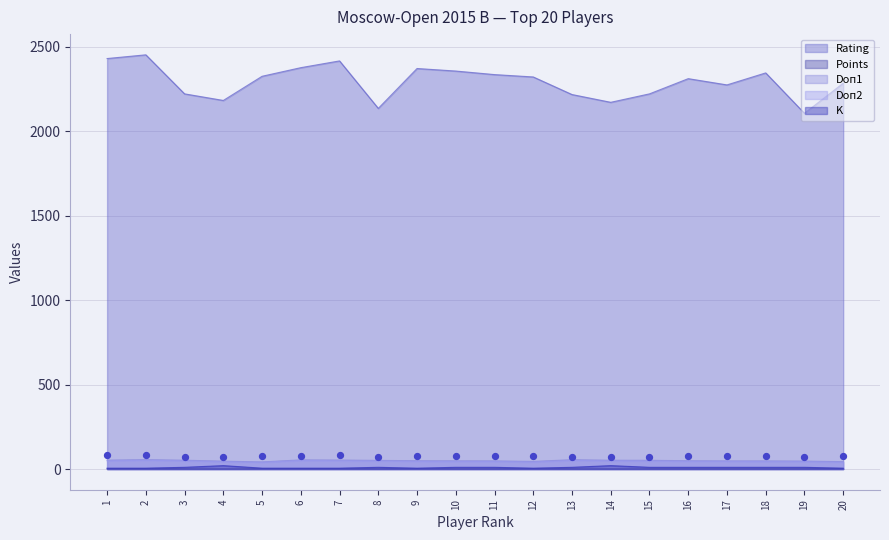

Which series contains the highest Y value?

Rating